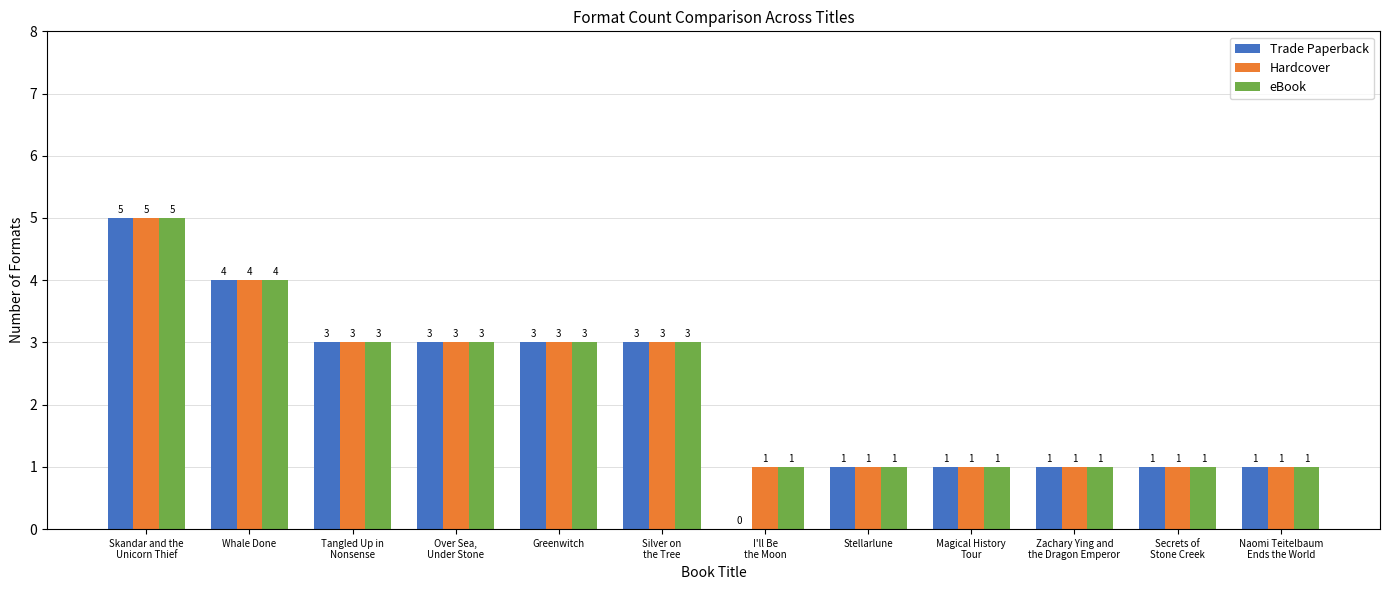

How many eBook values are between 1 and 3?

10